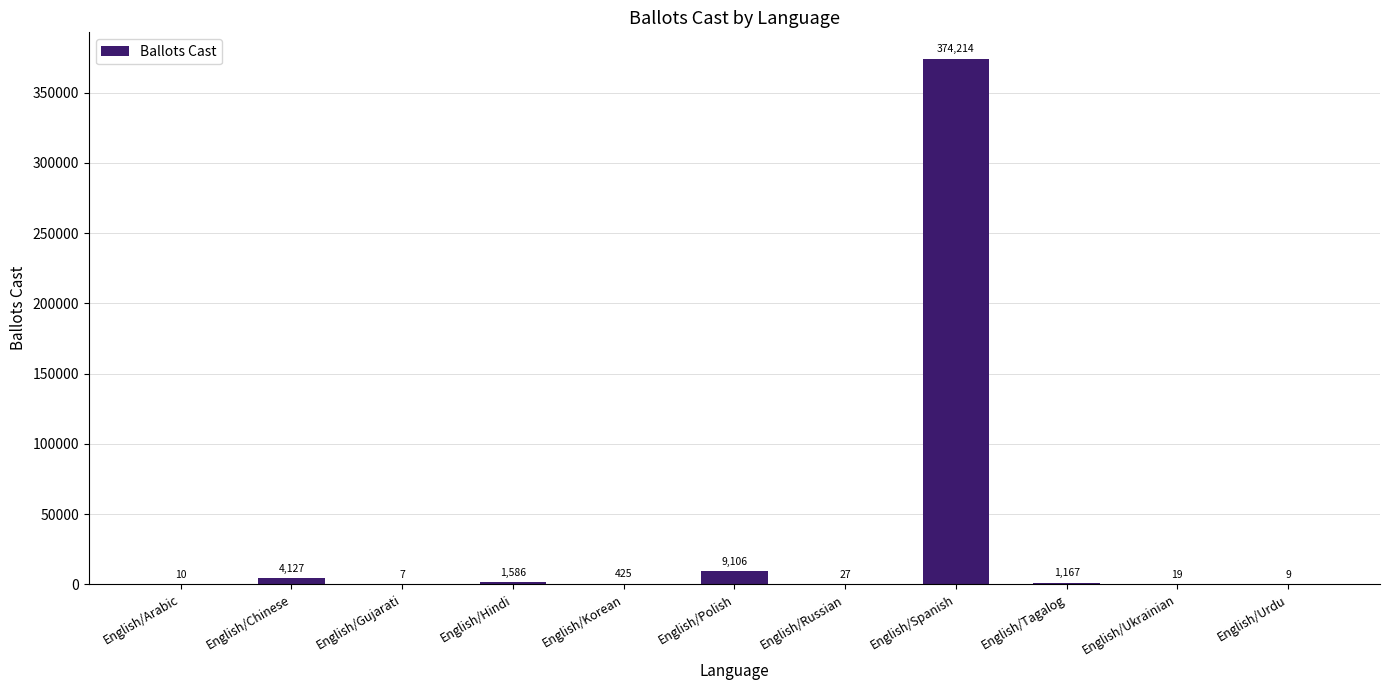

True or false: the data shows 529525 at English/Spanish.

False